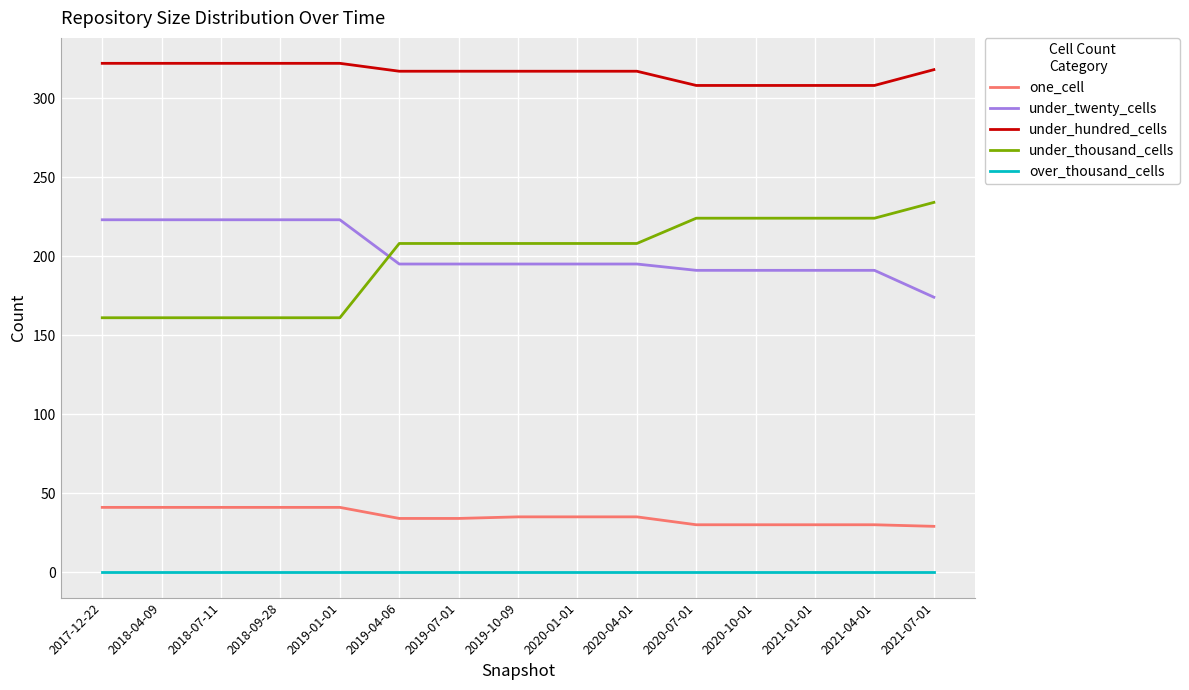

What are all the series names shown in the legend?

one_cell, under_twenty_cells, under_hundred_cells, under_thousand_cells, over_thousand_cells